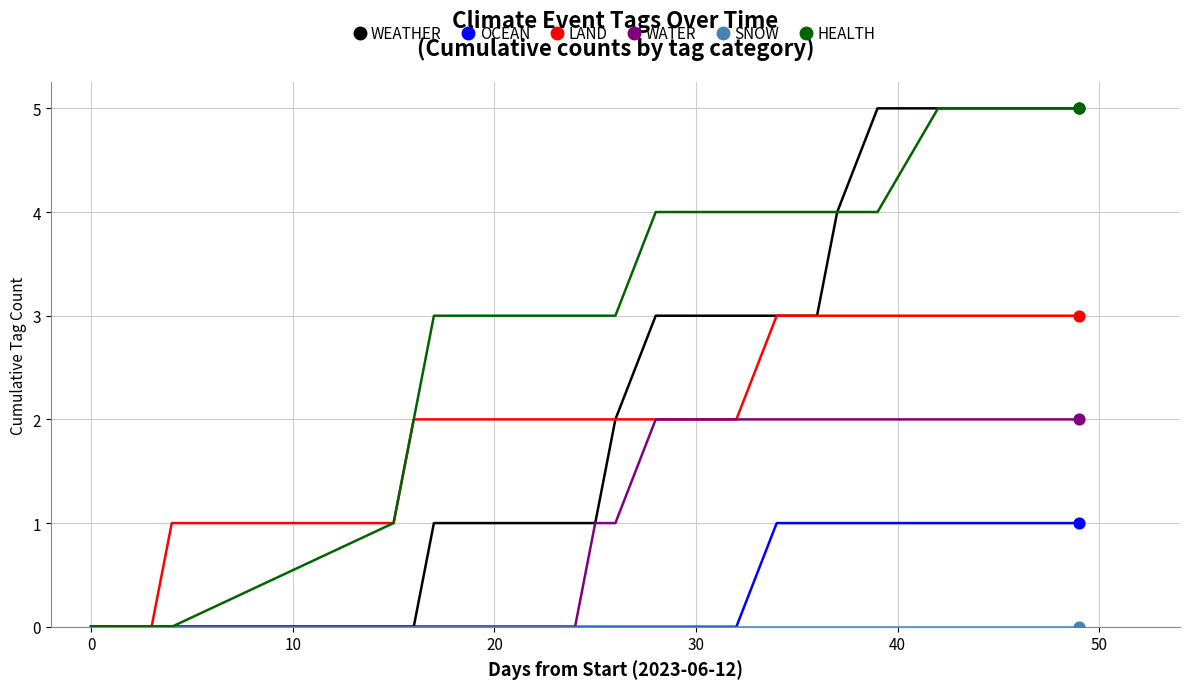

Which series has the largest total across all categories?

HEALTH